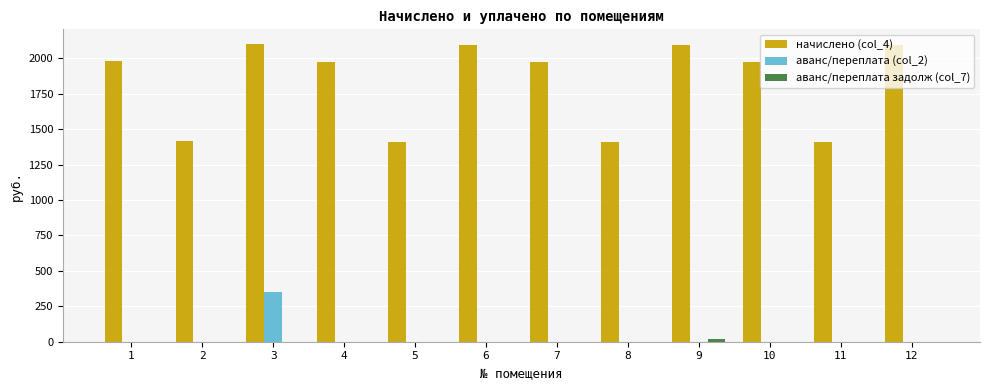

Which series changed the most between 4 and 8?

начислено (col_4)